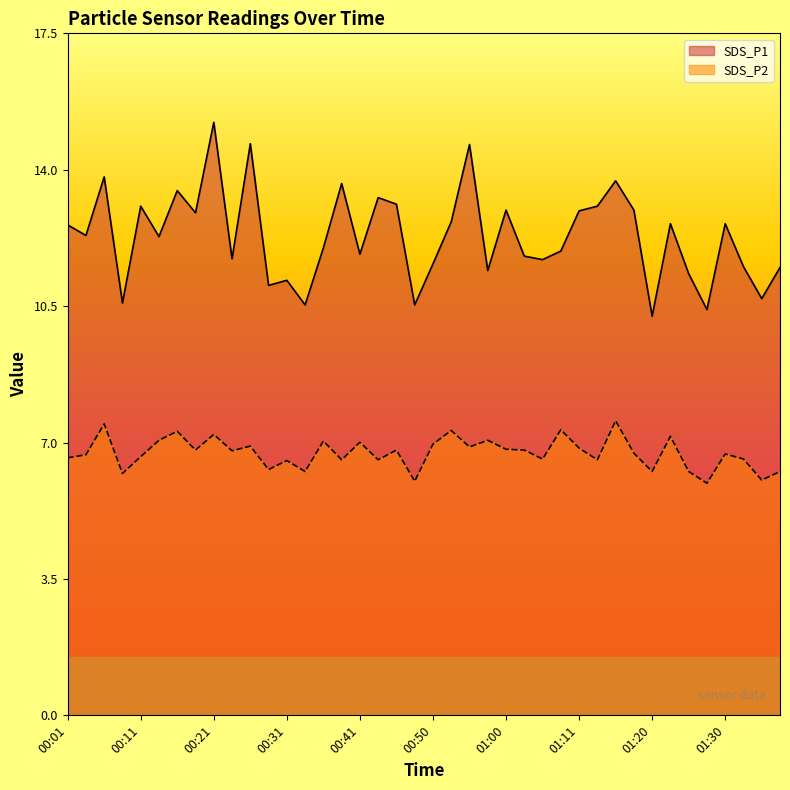

How many data points in SDS_P1 are less than 12?

19